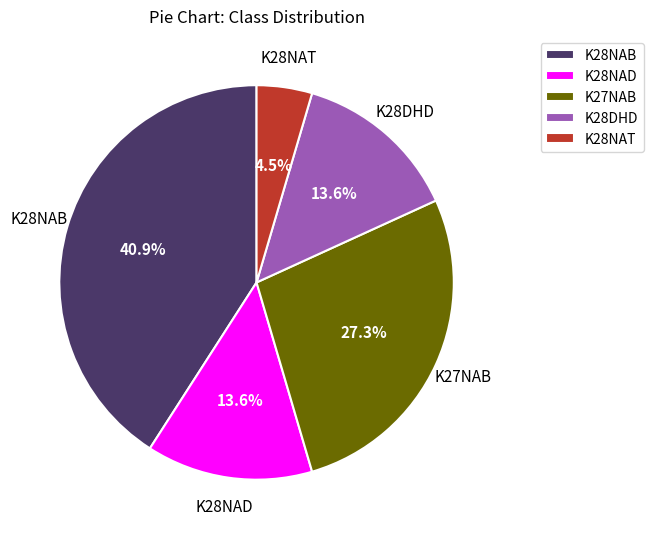

What percentage is NOT represented by K28NAB?

59.1%